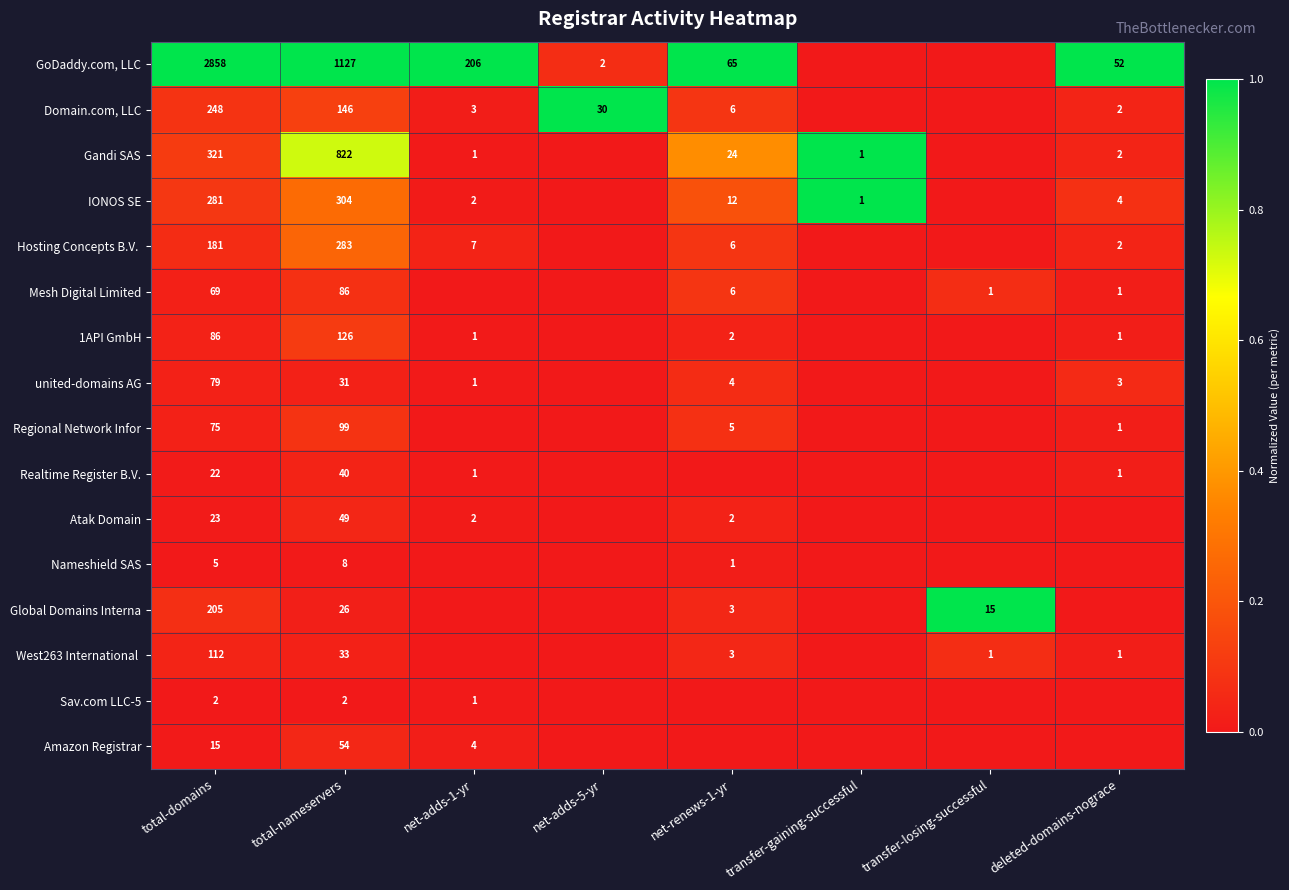

True or false: Gandi SAS has a value of 24 at net-renews-1-yr.

True